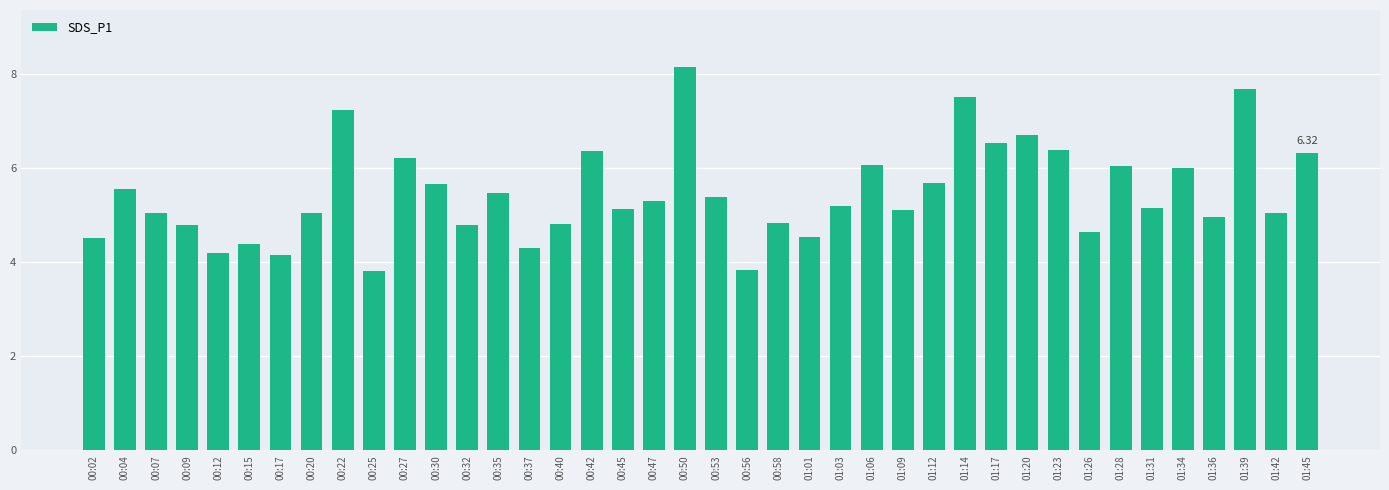

What value does the data have at 00:07?

5.0